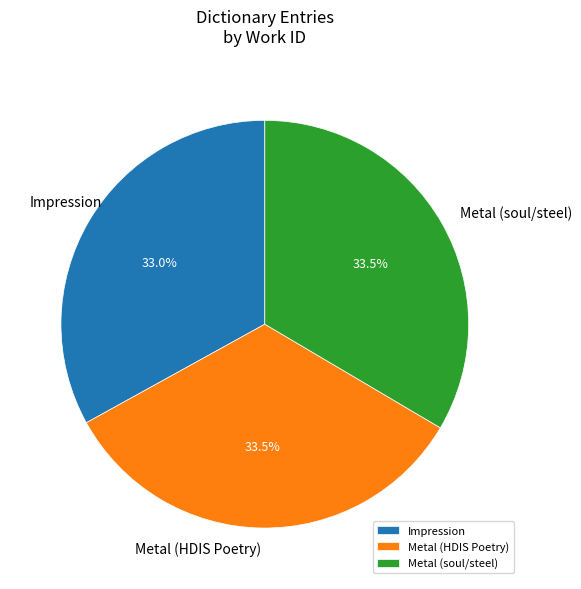

What is the total percentage of Metal (soul/steel) and Impression?

66.5%